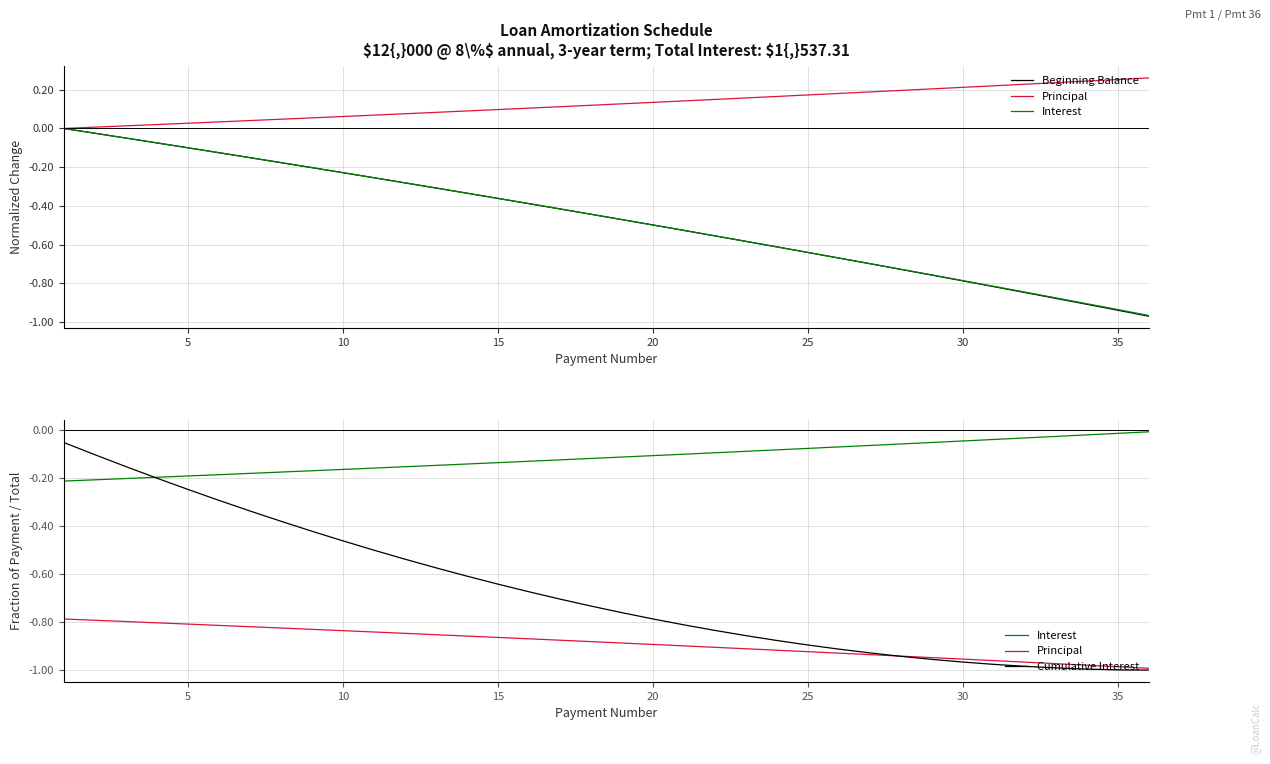

Read the Principal value at 15.

-0.9